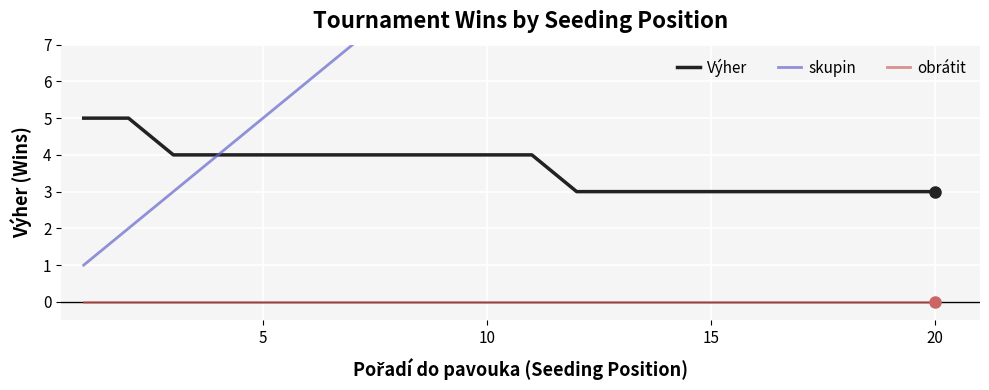

List the series in order of their overall mean, lowest first.

obrátit, Výher, skupin